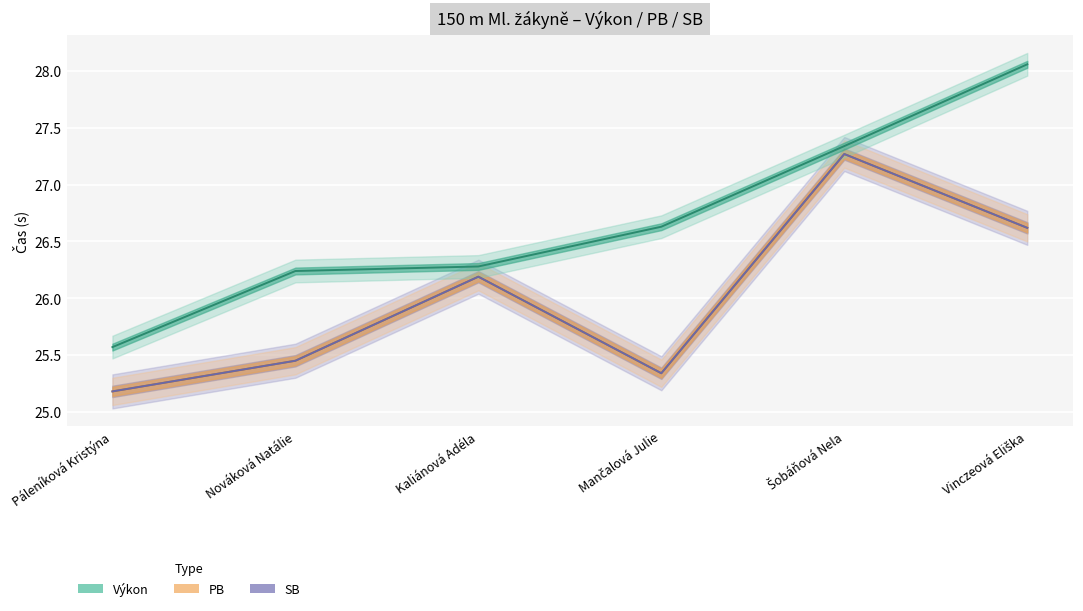

How many distinct data groups are displayed?

3